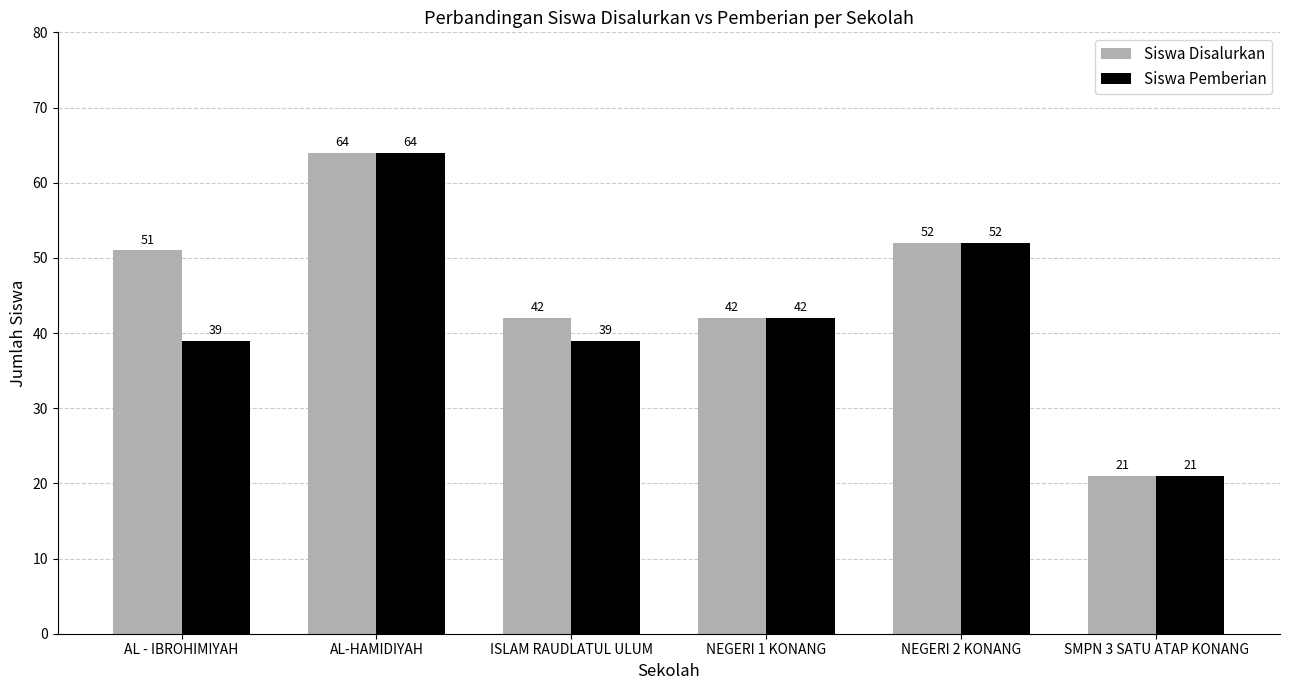

Which series changed the most between AL - IBROHIMIYAH and NEGERI 2 KONANG?

Siswa Pemberian